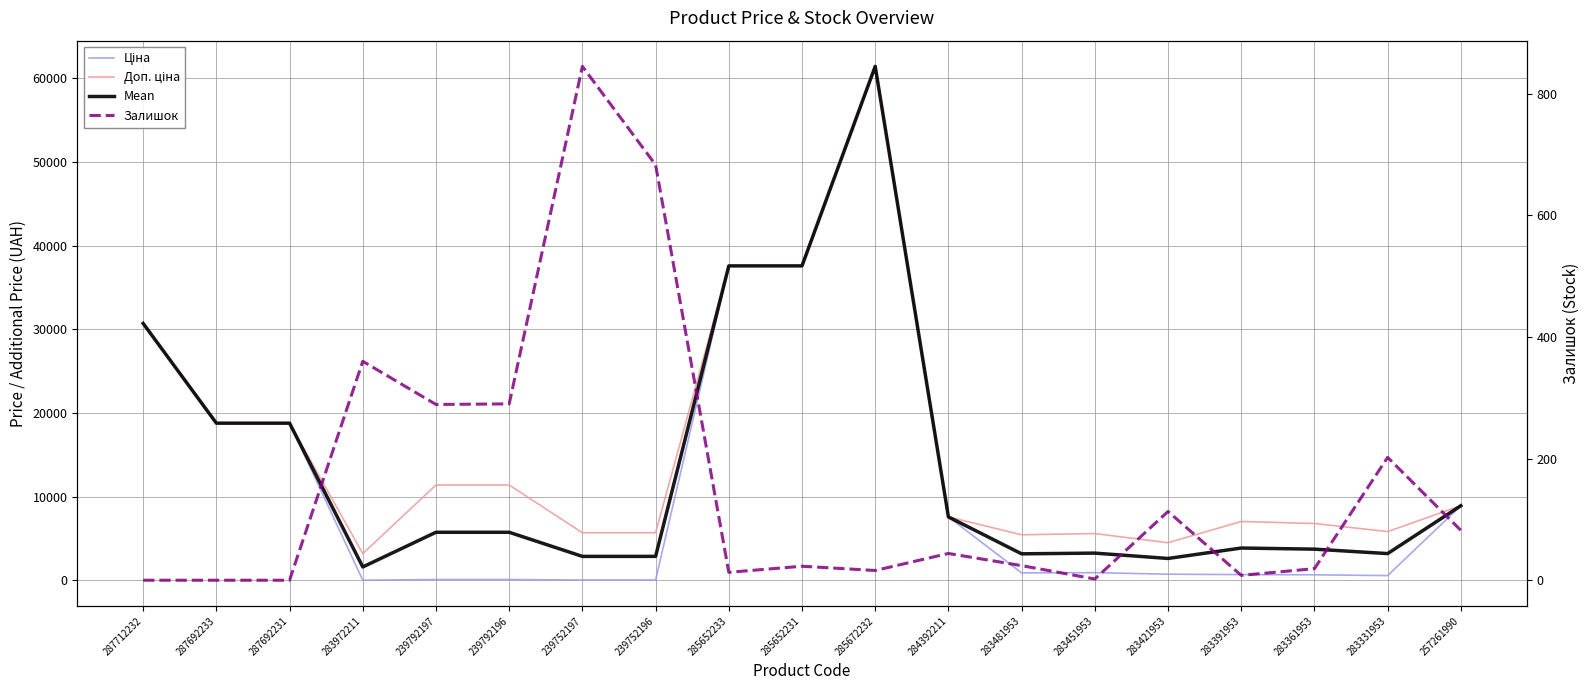

True or false: Ціна and Mean intersect in this chart.

False